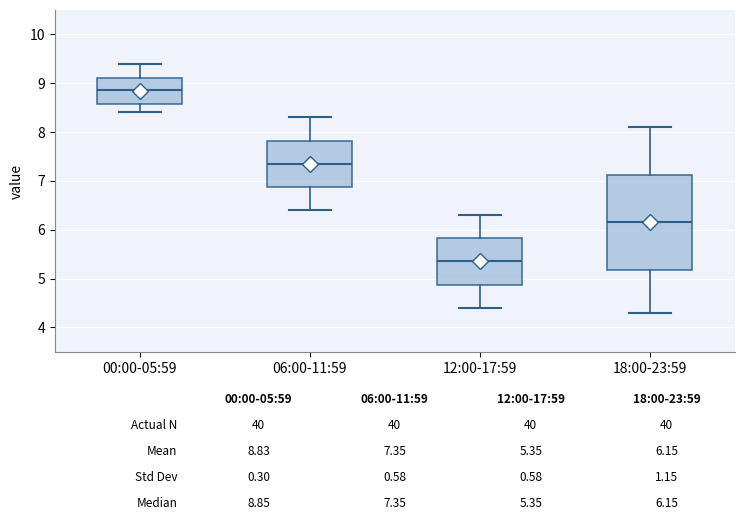

Which box's median line is the highest?

00:00-05:59